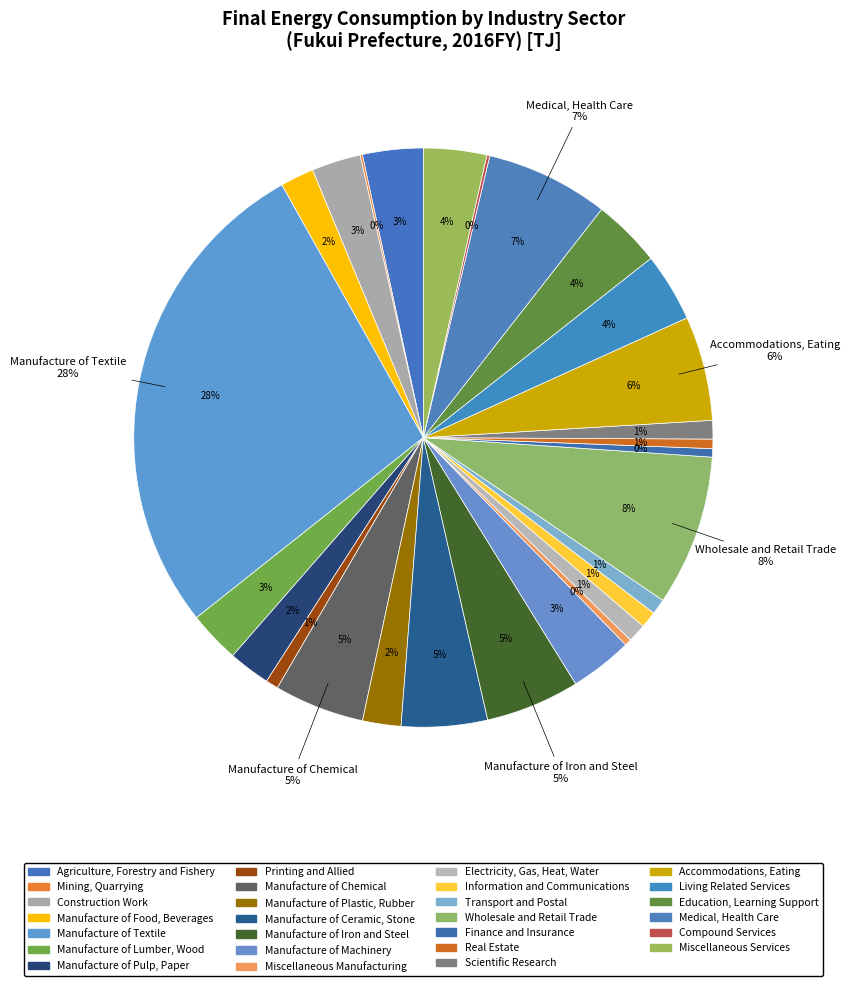

Is it true that Printing and Allied is 12% of the pie?

False